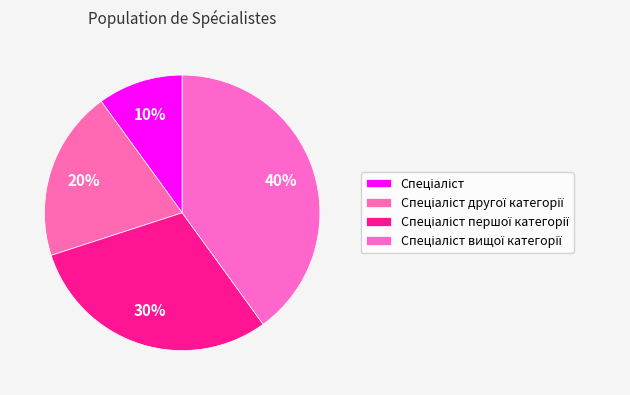

How many segments does this pie chart have?

4